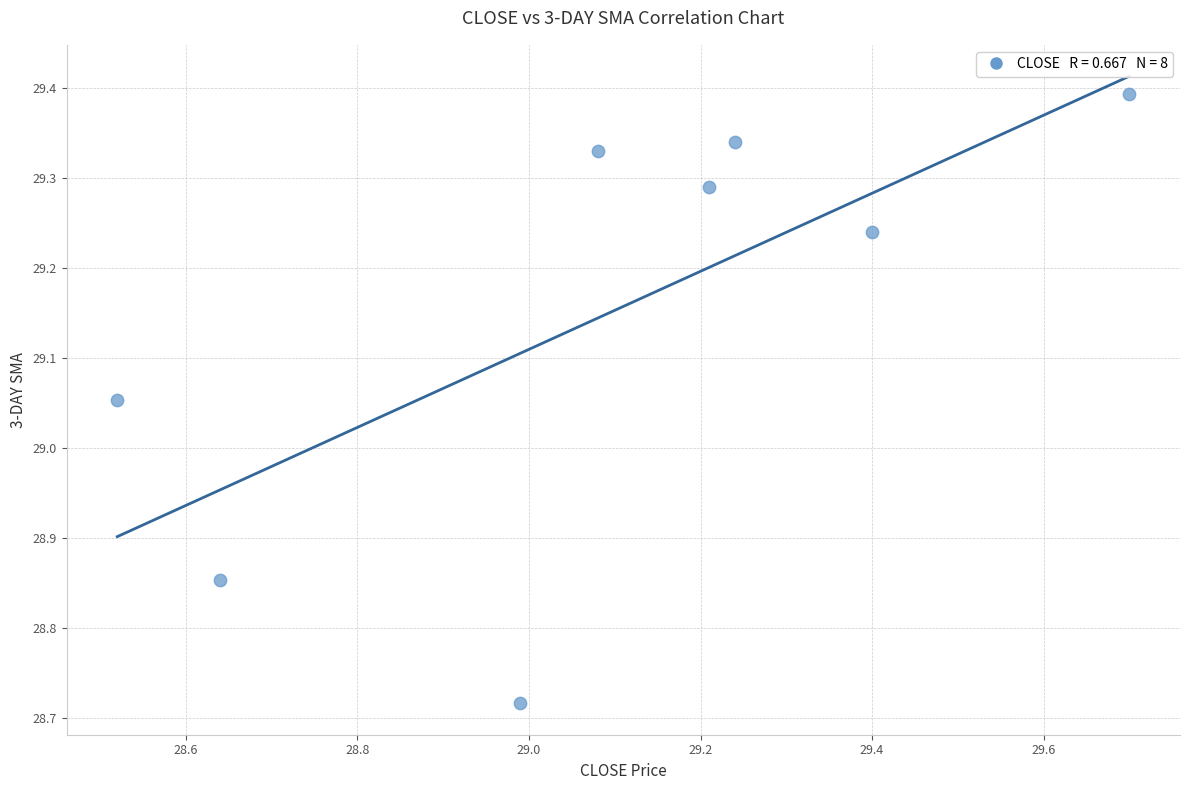

What is the range of Y values (max minus min)?

0.7